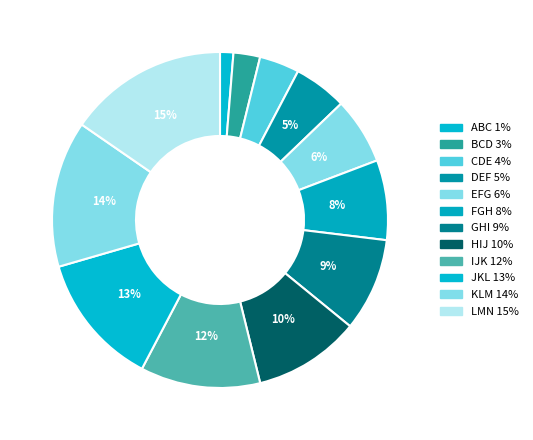

Which has a higher value, CDE or DEF?

DEF